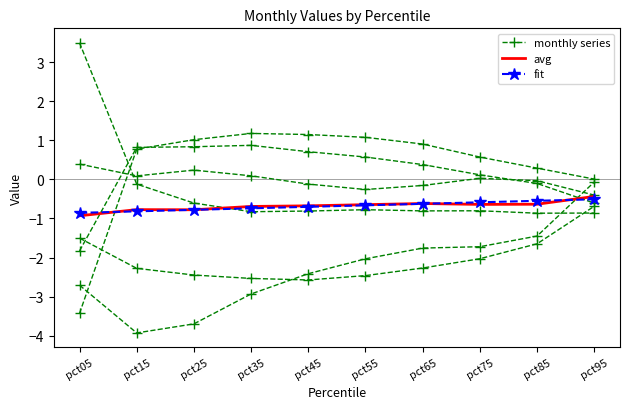

What is the difference between the fit values at pct85 and pct15?

0.3